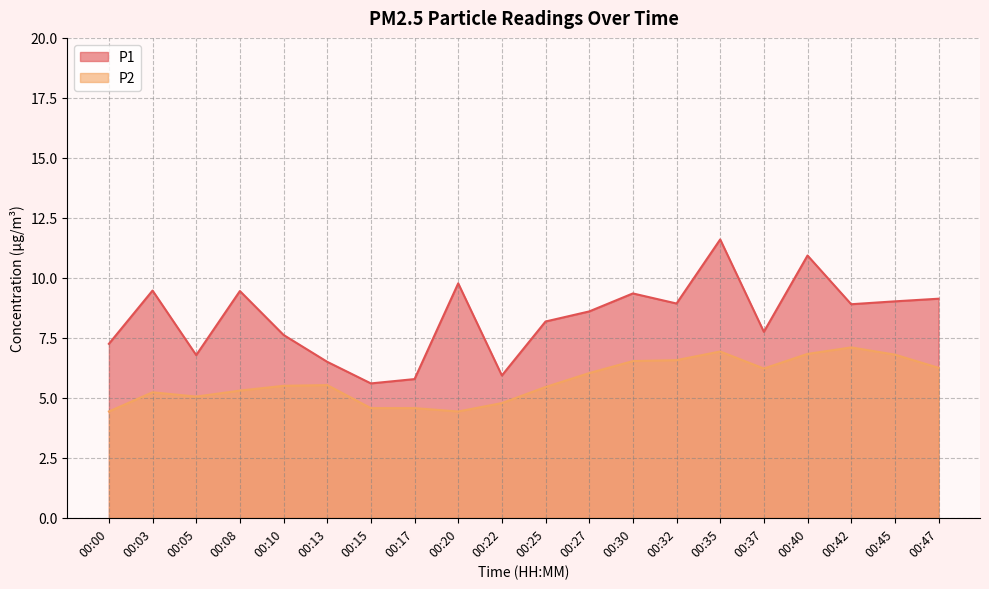

The P1 series shows 8.7 at 00:22. True or false?

False